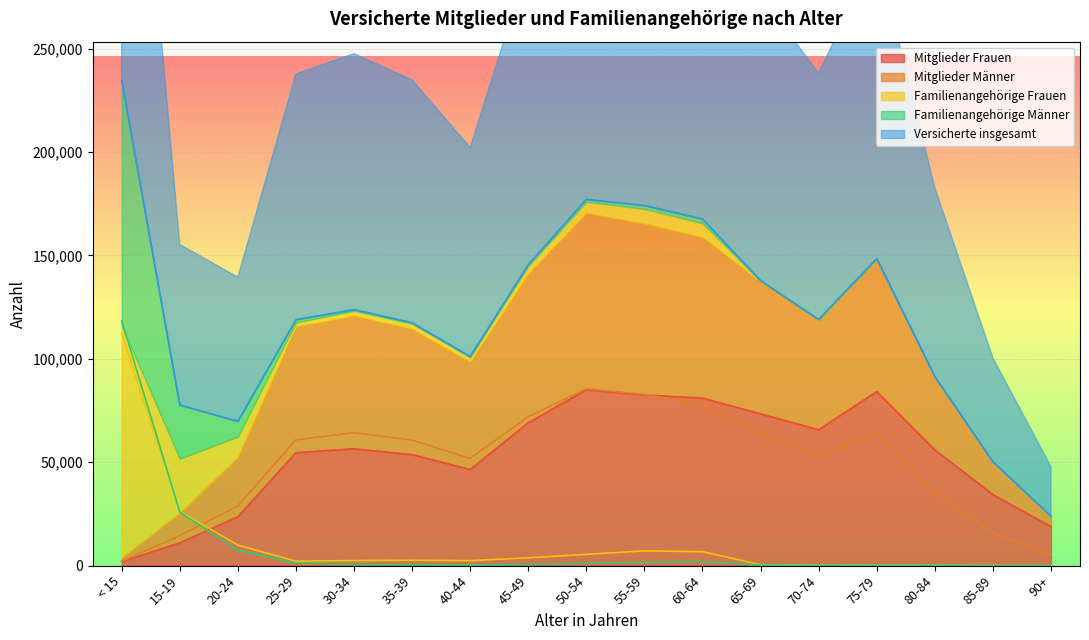

Reading left to right, transcribe all the data shown in this chart.

Mitglieder Frauen: < 15=1901	15-19=11004	20-24=23630	25-29=54628	30-34=56509	35-39=53675	40-44=46503	45-49=69078	50-54=85037	55-59=82545	60-64=81002	65-69=73400	70-74=65723	75-79=84152	80-84=56001	85-89=34338	90+=18874
Mitglieder Männer: < 15=2051	15-19=14492	20-24=28866	25-29=60861	30-34=64265	35-39=60709	40-44=51862	45-49=72017	50-54=85518	55-59=82829	60-64=77849	65-69=63699	70-74=53119	75-79=64066	80-84=35277	85-89=15872	90+=5036
Familienangehörige Frauen: < 15=112259	15-19=26232	20-24=9943	25-29=2138	30-34=2452	35-39=2610	40-44=2418	45-49=3792	50-54=5462	55-59=7141	60-64=6753	65-69=465	70-74=116	75-79=158	80-84=85	85-89=33	90+=10
Familienangehörige Männer: < 15=118404	15-19=25933	20-24=7319	25-29=1264	30-34=582	35-39=464	40-44=312	45-49=580	50-54=1093	55-59=1622	60-64=2019	65-69=301	70-74=102	75-79=125	80-84=30	85-89=8	90+=3
Versicherte insgesamt: < 15=234615	15-19=77661	20-24=69758	25-29=118891	30-34=123808	35-39=117458	40-44=101095	45-49=145467	50-54=177110	55-59=174137	60-64=167623	65-69=137865	70-74=119060	75-79=148501	80-84=91393	85-89=50251	90+=23923